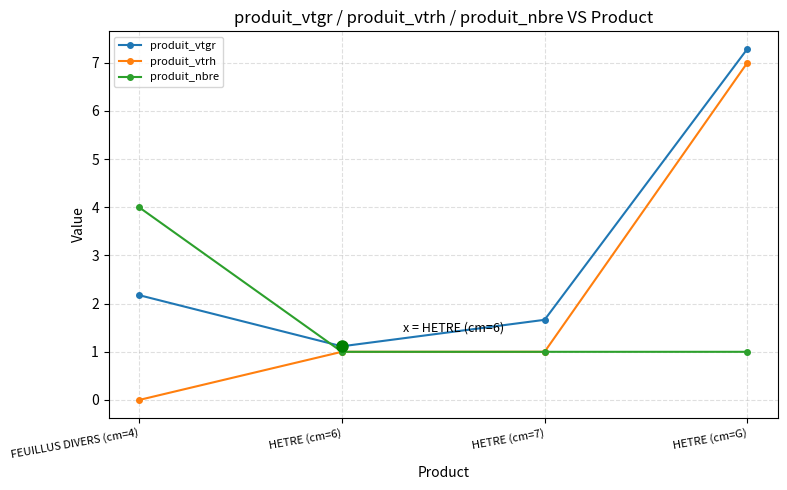

The value of produit_nbre at HETRE (cm=G) is 0.5. True or false?

False